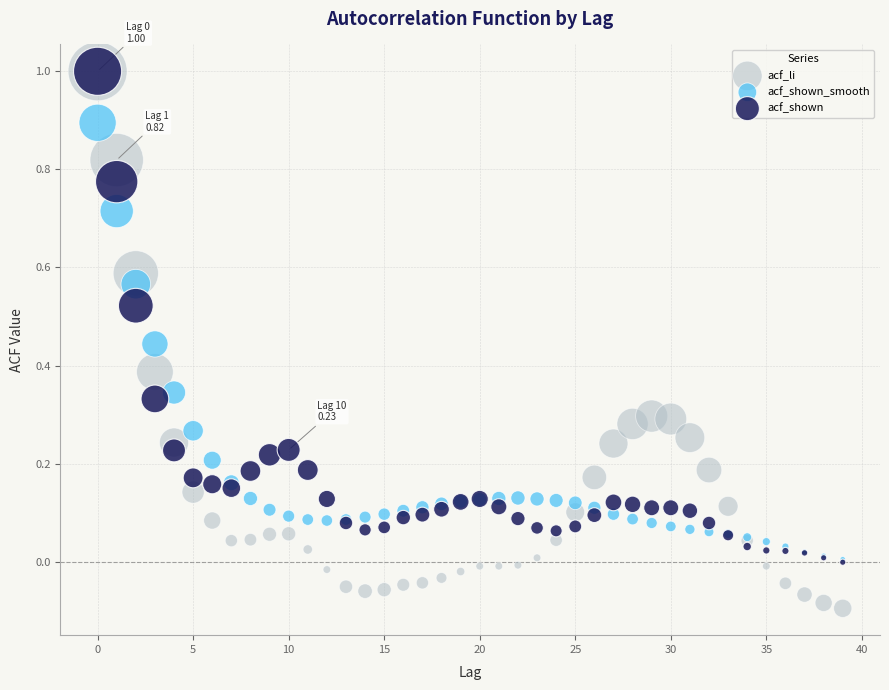

What are all the series names shown in the legend?

acf_li, acf_shown_smooth, acf_shown